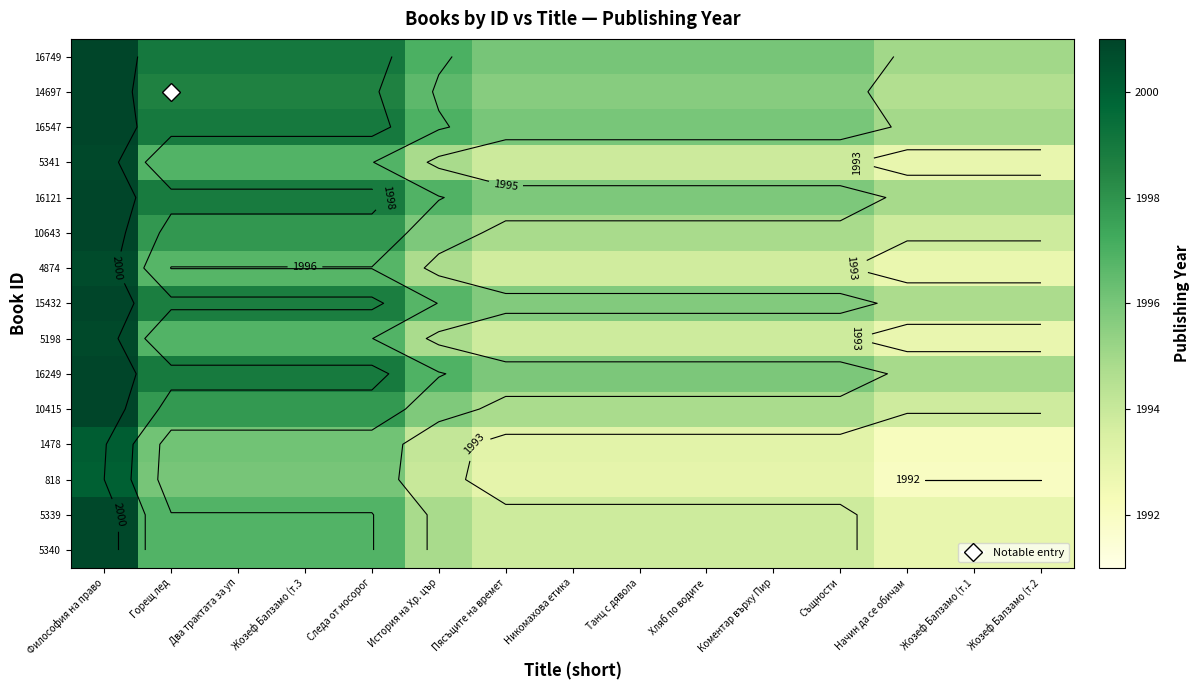

Between Горещ лед and Два трактата за уп, which is larger?

Горещ лед